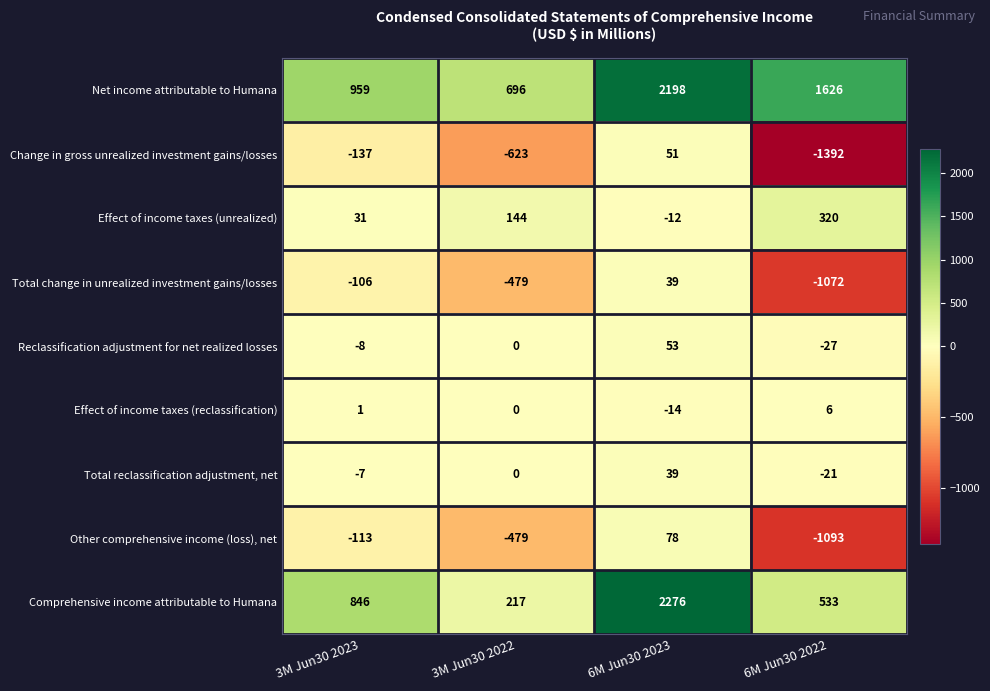

What is the approximate value of Net income attributable to Humana at 6M Jun30 2022?

1626